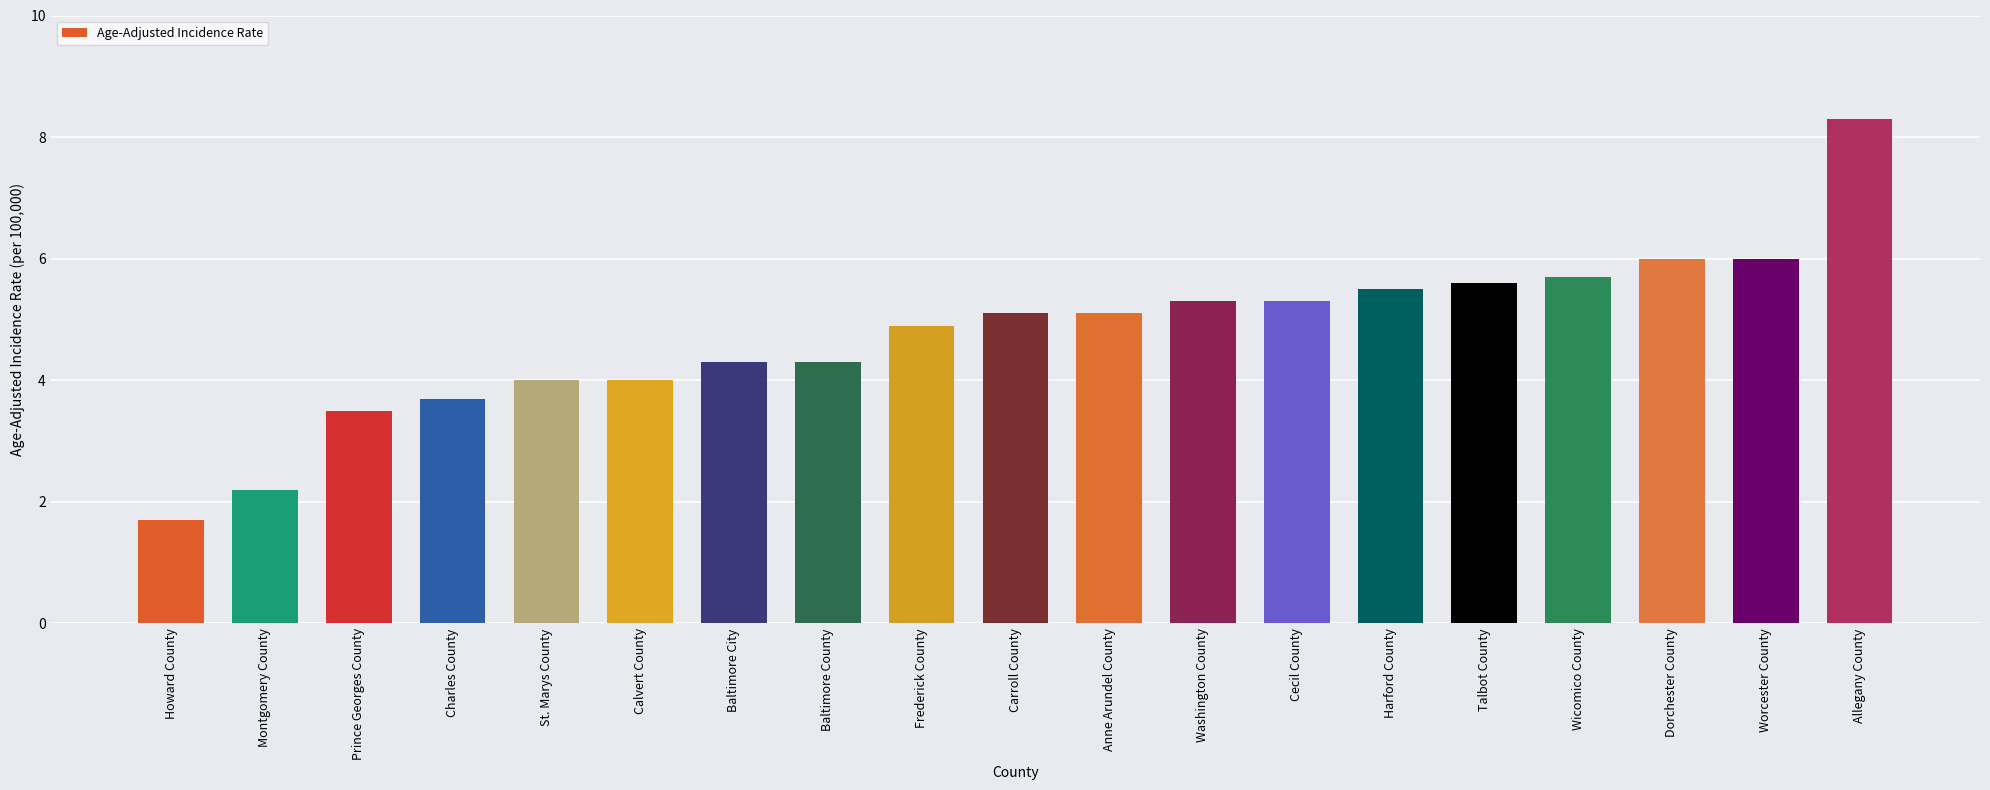

Read the value at Worcester County.

6.0